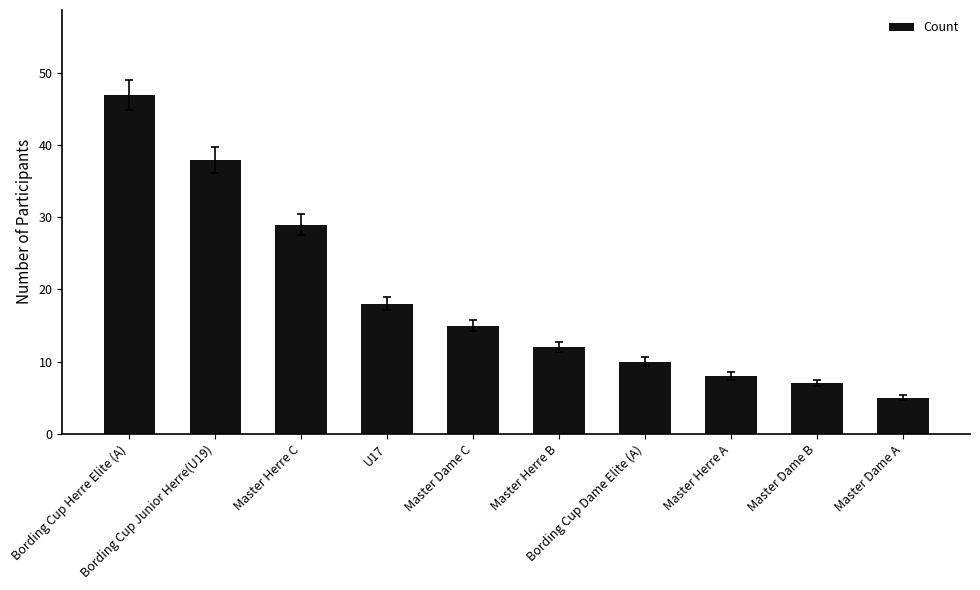

Reading left to right, extract all data points from this chart.

47	38	29	18	15	12	10	8	7	5